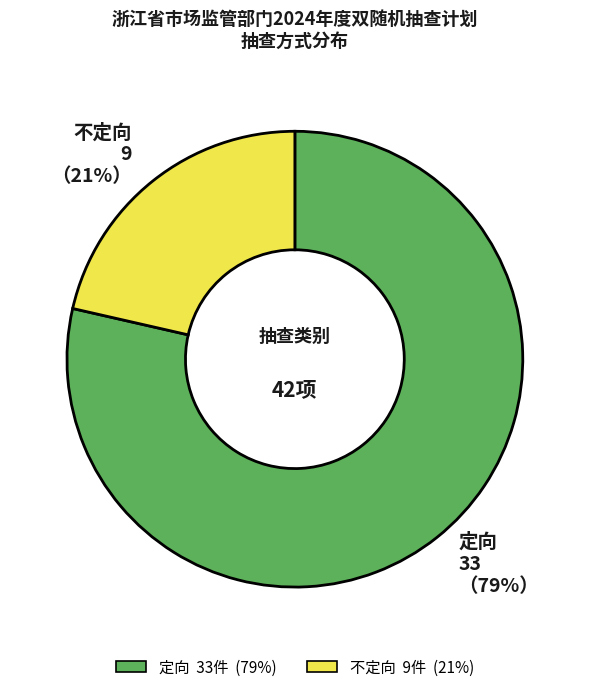

What percentage is the 不定向 slice, to the nearest percent?

21%